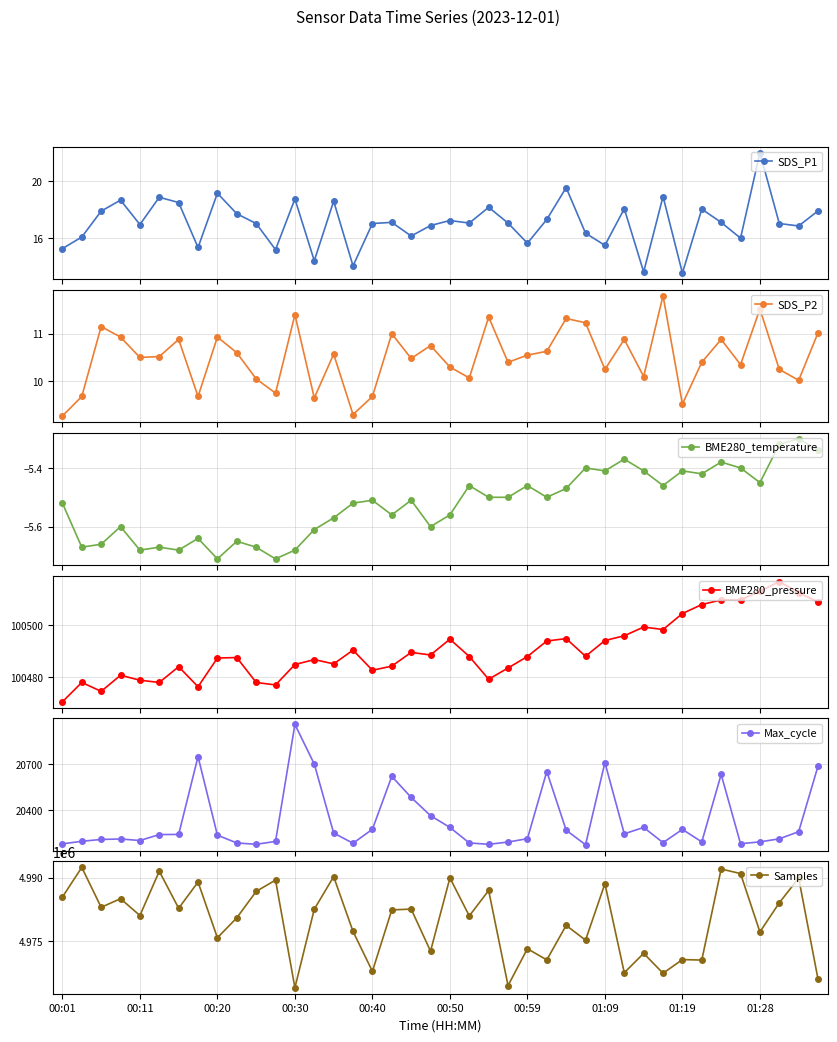

The BME280_pressure series shows 60466.5 at 23. True or false?

False